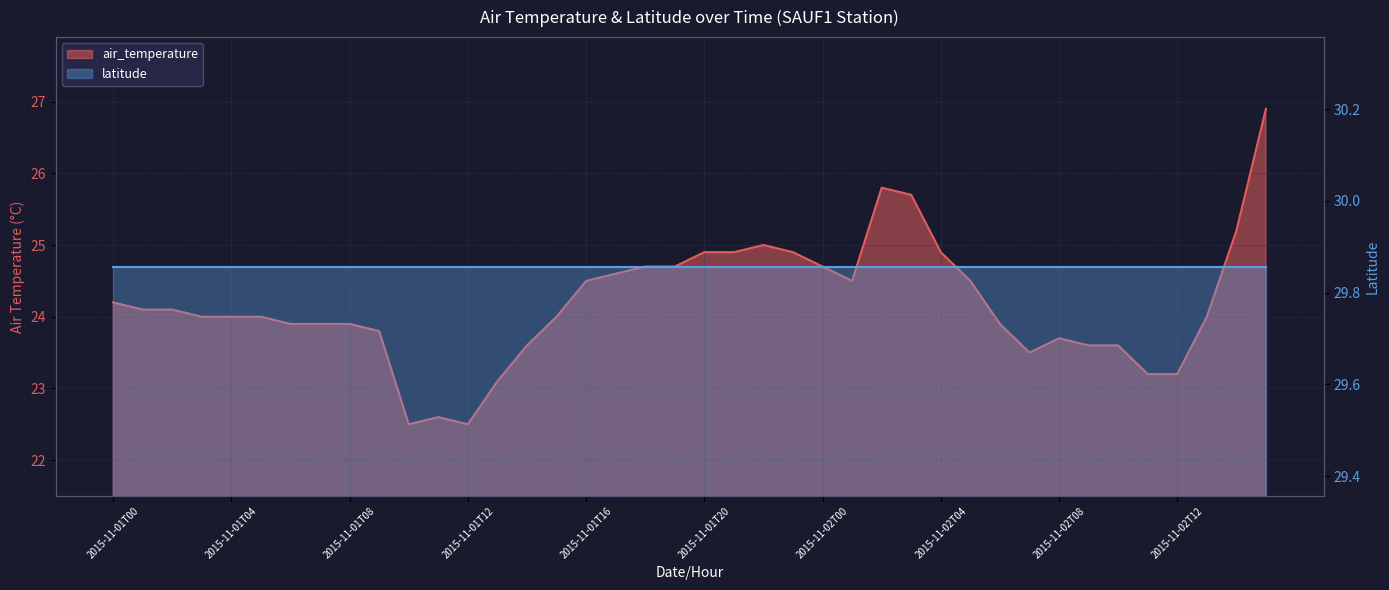

The value at 2015-11-02T04 is 24.9. True or false?

True